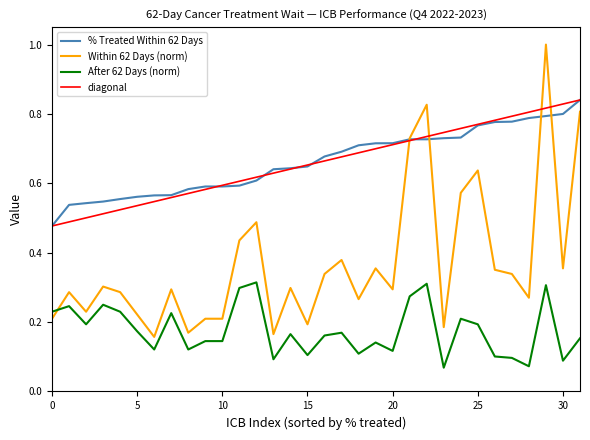

True or false: After 62 Days (norm) and % Treated Within 62 Days intersect in this chart.

False